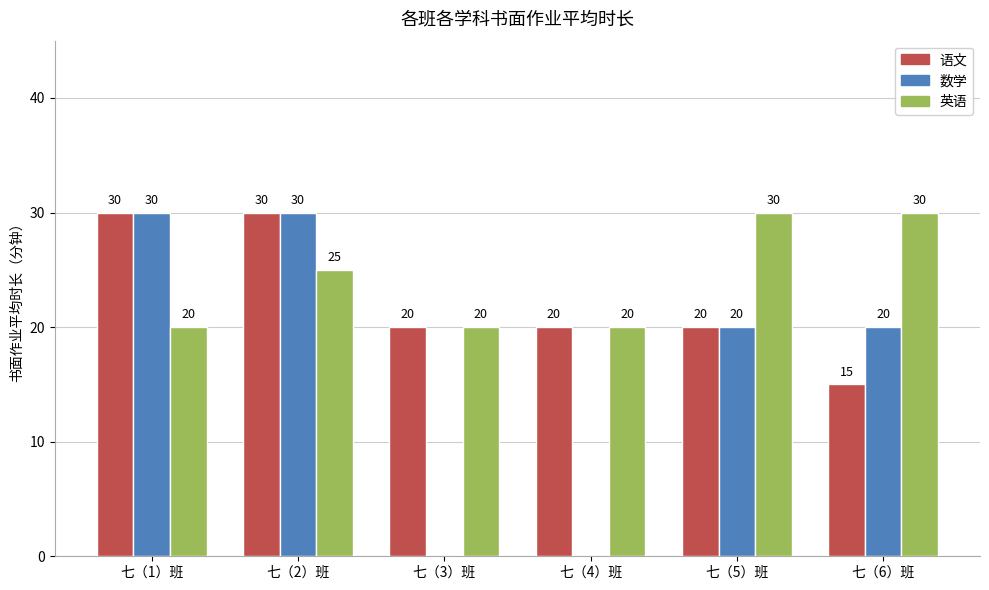

How many 英语 values are between 20 and 30?

6